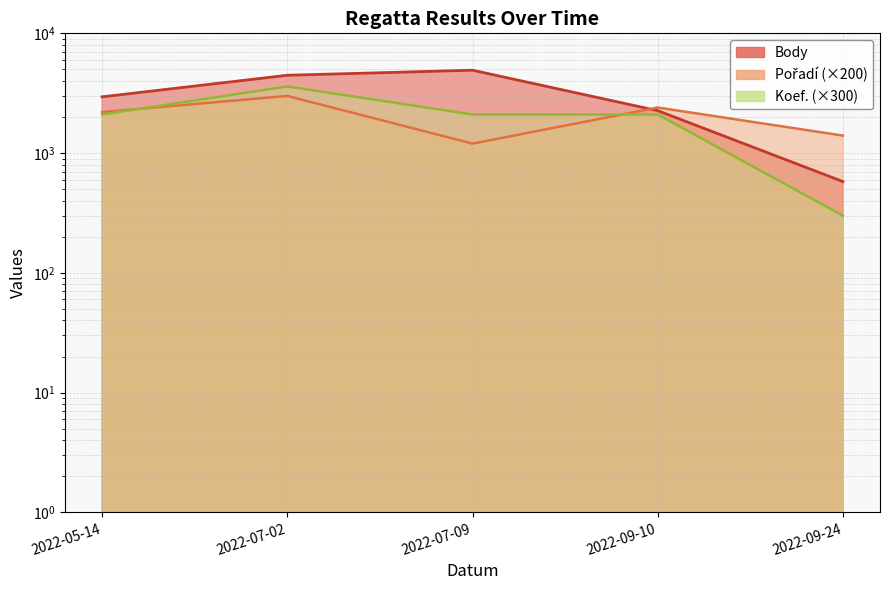

What is the total value across all series at 2022-09-10?

6760